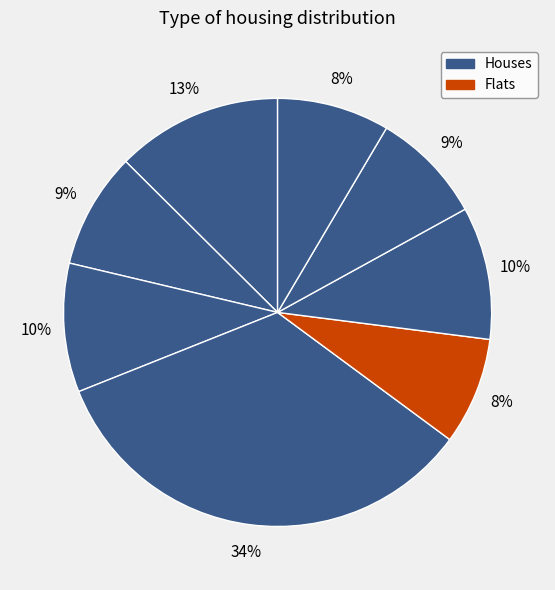

Is there a majority slice in this chart?

No